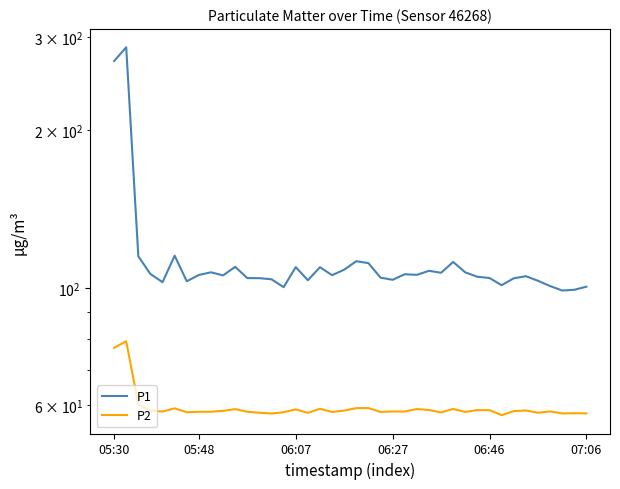

Reading right to left, list all the values displayed in this chart.

P1: 100.7	99.3	99.0	100.9	103.3	105.4	104.4	101.3	104.5	105.1	107.2	112.2	107.0	107.9	106.0	106.3	103.7	104.7	111.6	112.5	108.4	105.8	109.6	103.5	109.7	100.4	104.0	104.5	104.5	109.8	105.8	107.2	106.0	103.0	115.3	102.7	106.4	115.0	287.1	270.4
P2: 57.8	57.8	57.8	58.3	58.0	58.5	58.4	57.4	58.6	58.6	58.1	58.9	58.0	58.6	58.9	58.2	58.3	58.1	59.1	59.1	58.5	58.1	59.0	57.9	58.8	58.1	57.8	58.0	58.2	58.9	58.4	58.2	58.2	58.1	59.1	58.2	58.5	60.1	79.2	77.0